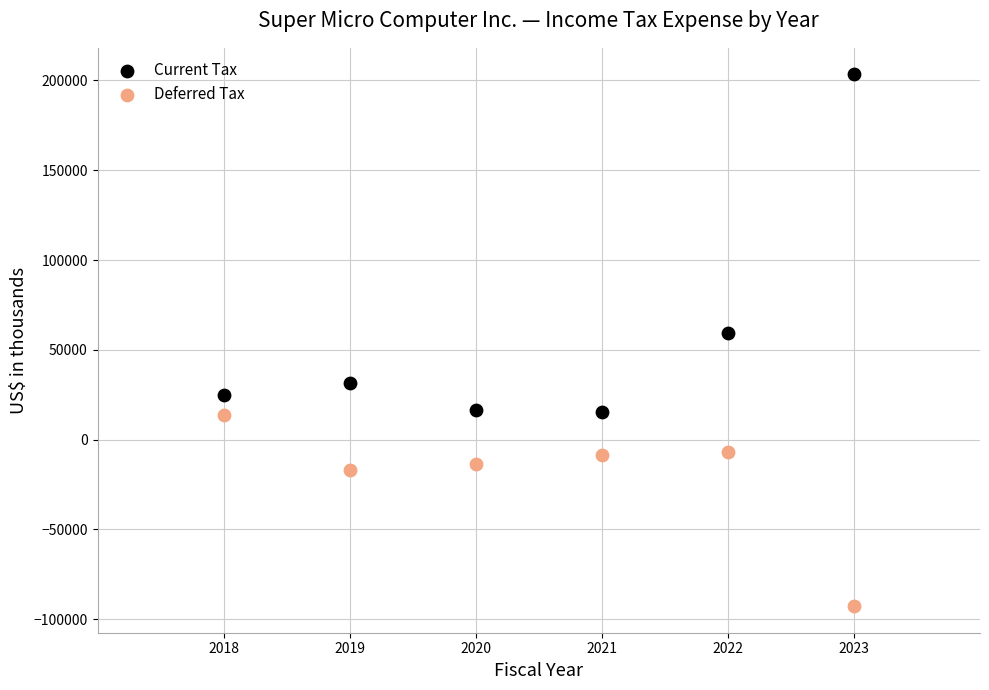

What are all the series names shown in the legend?

Current Tax, Deferred Tax